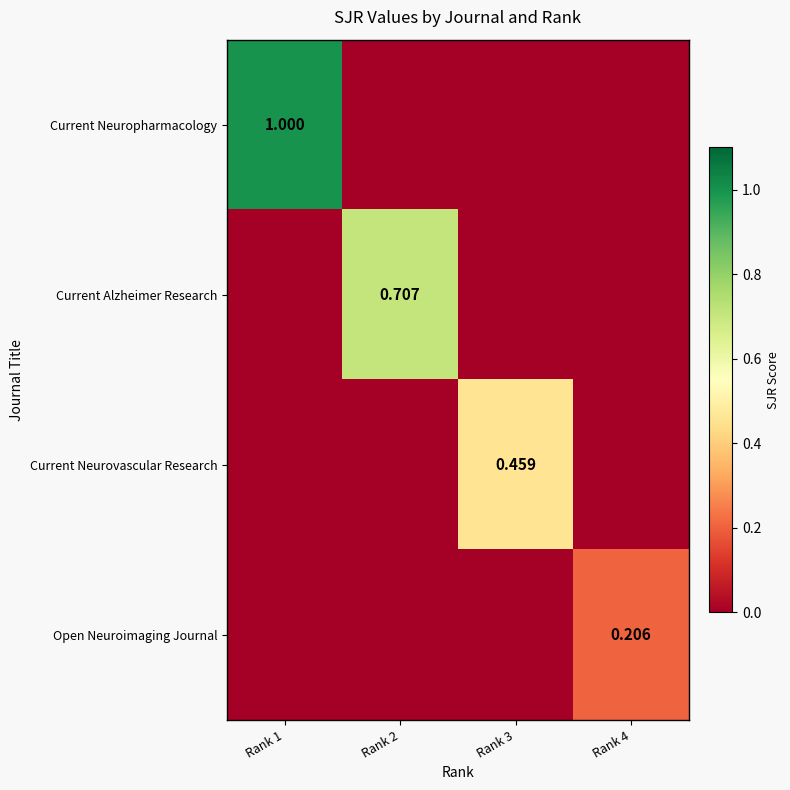

At which category is the sum across all series the highest?

Rank 1